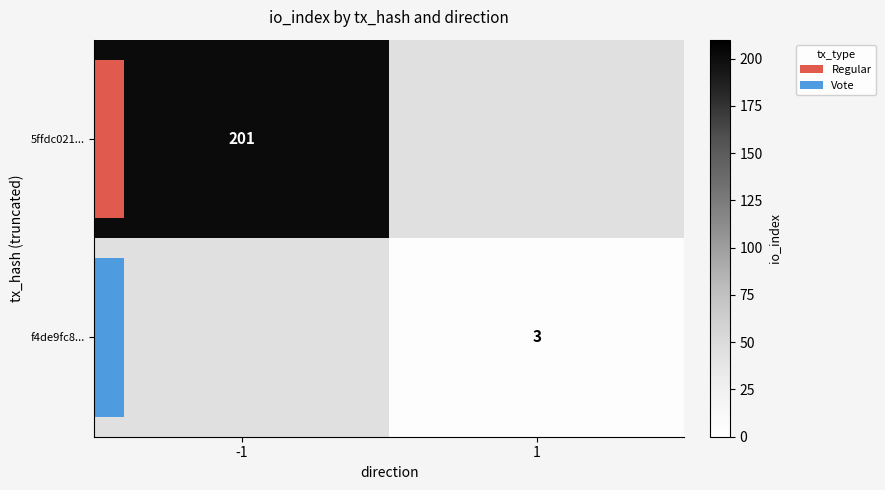

Which series has the widest spread of values?

5ffdc021...